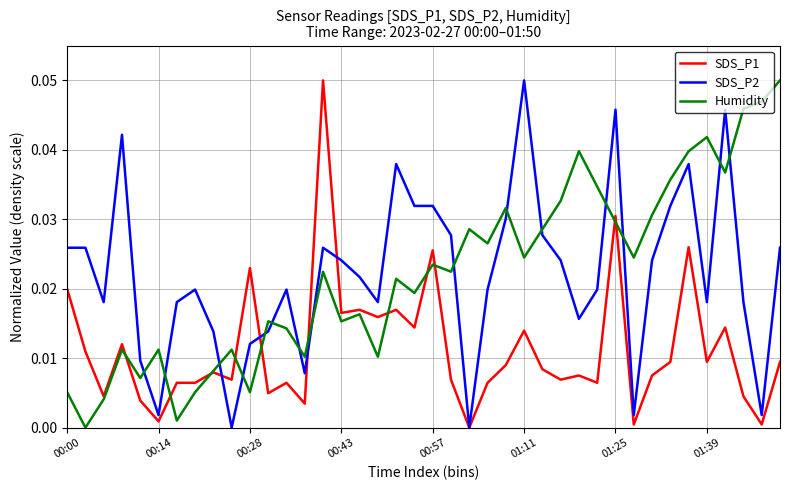

Which category has the highest value in the SDS_P2 series?

01:11